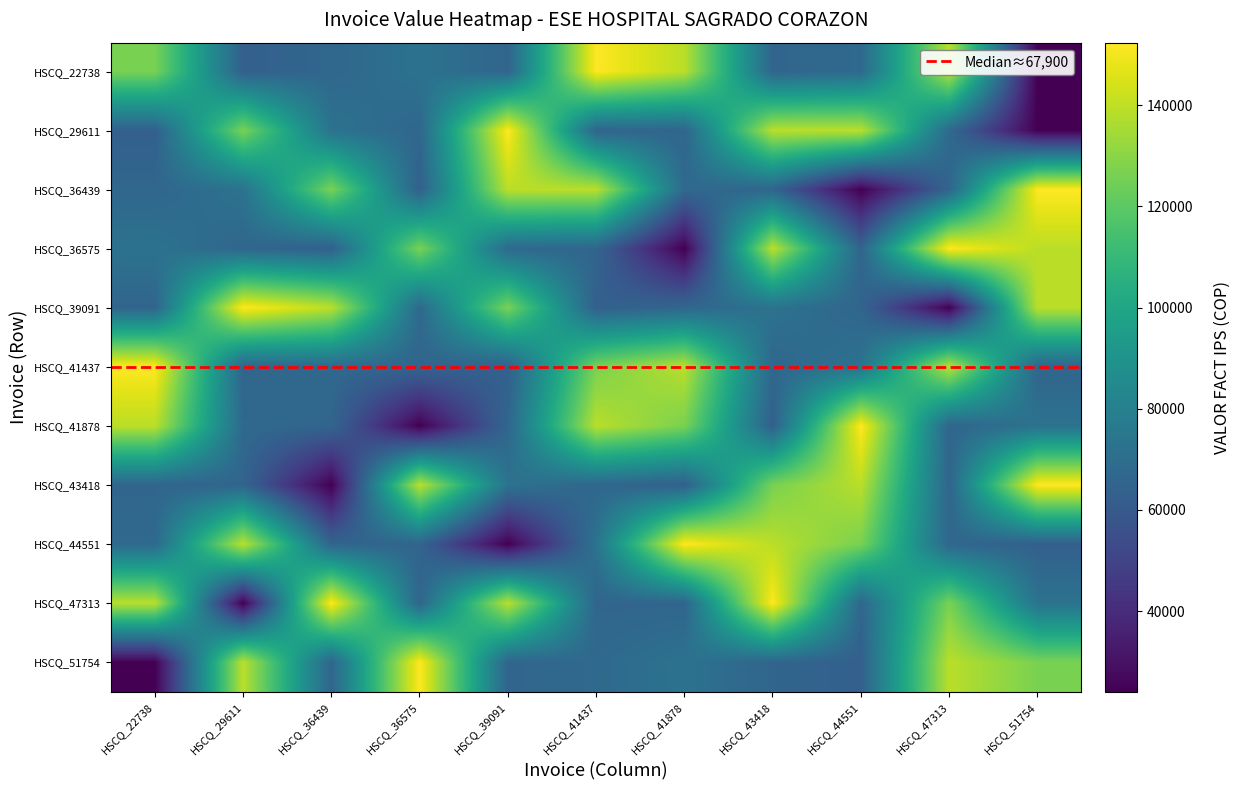

At which label is HSCQ_39091 closest to 88175?

HSCQ_43418